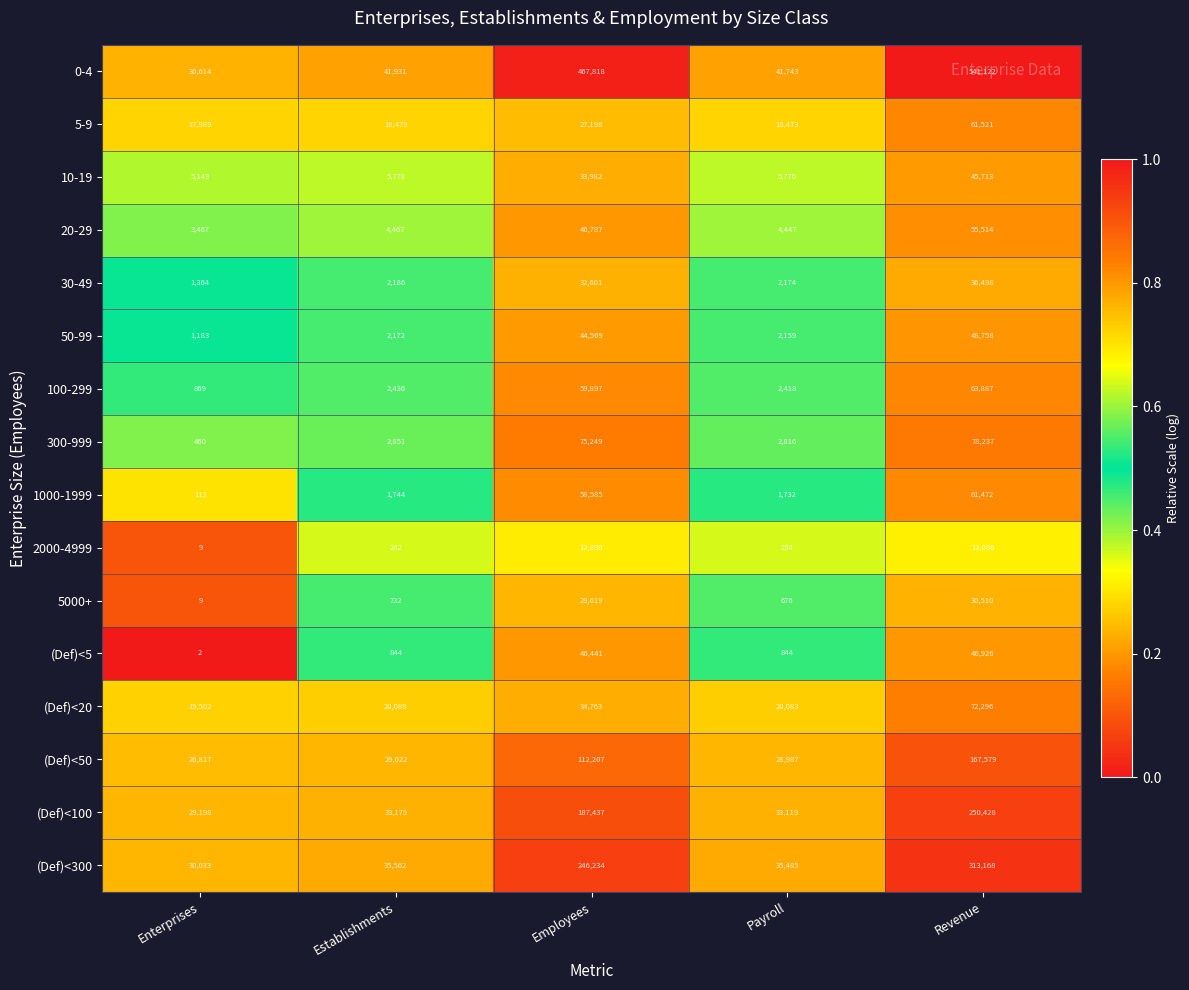

Rank the categories by 5-9 value from highest to lowest.

Revenue, Employees, Establishments, Payroll, Enterprises